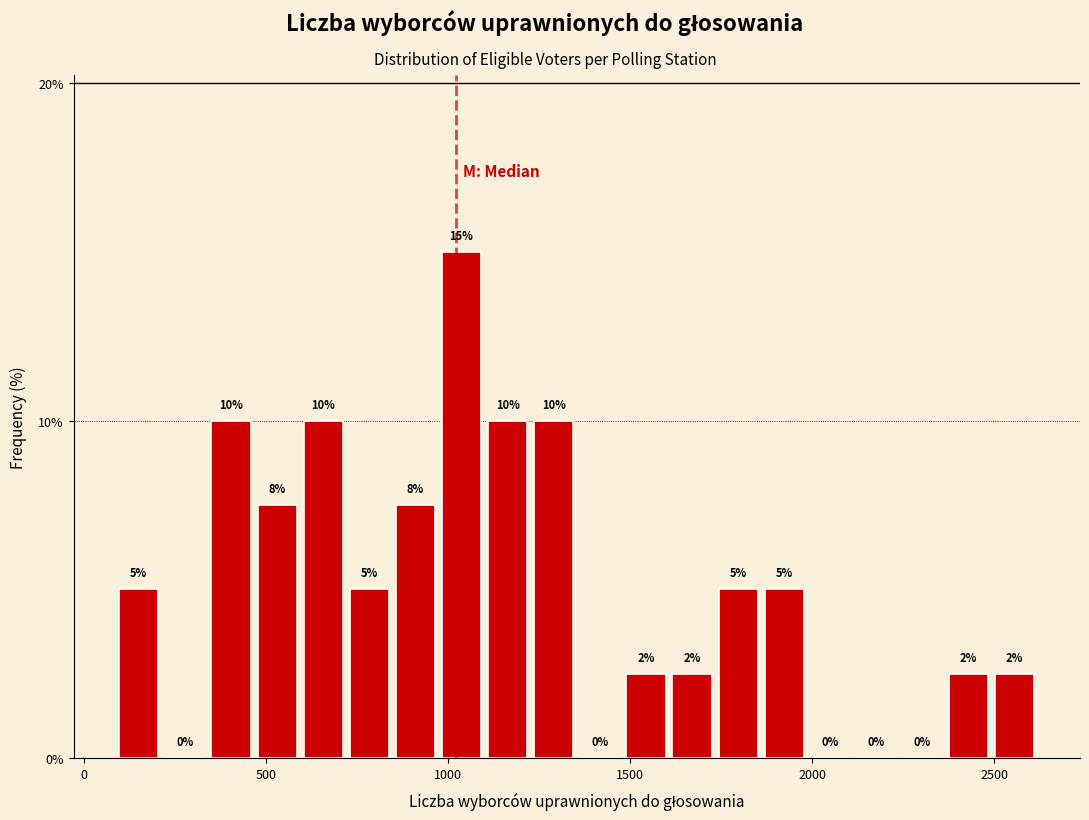

Around what value on the x-axis is the tallest bar? Give the approximate position of its centre, as read against the axis.

1050